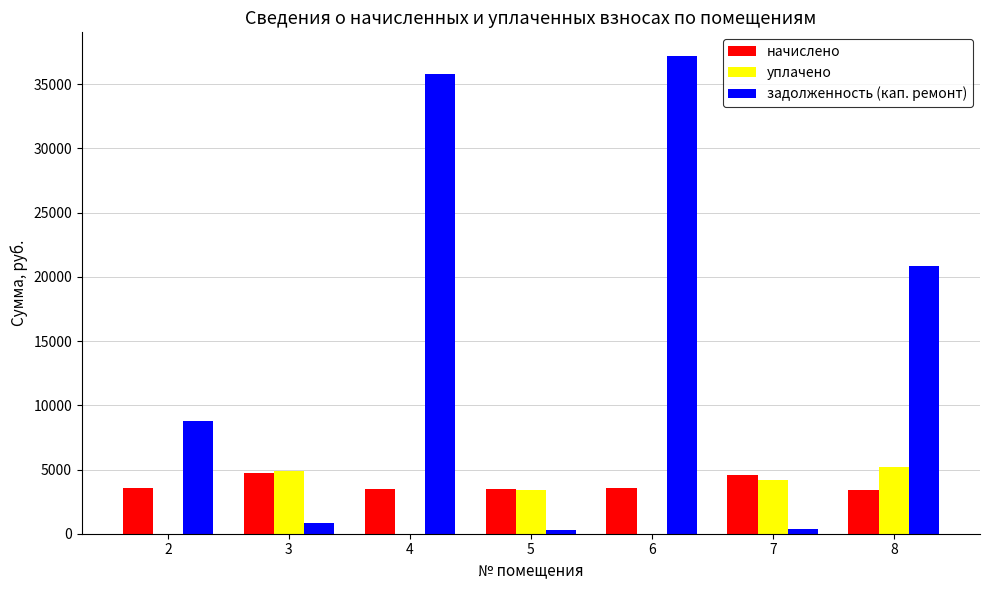

Which series has the widest spread of values?

задолженность (кап. ремонт)